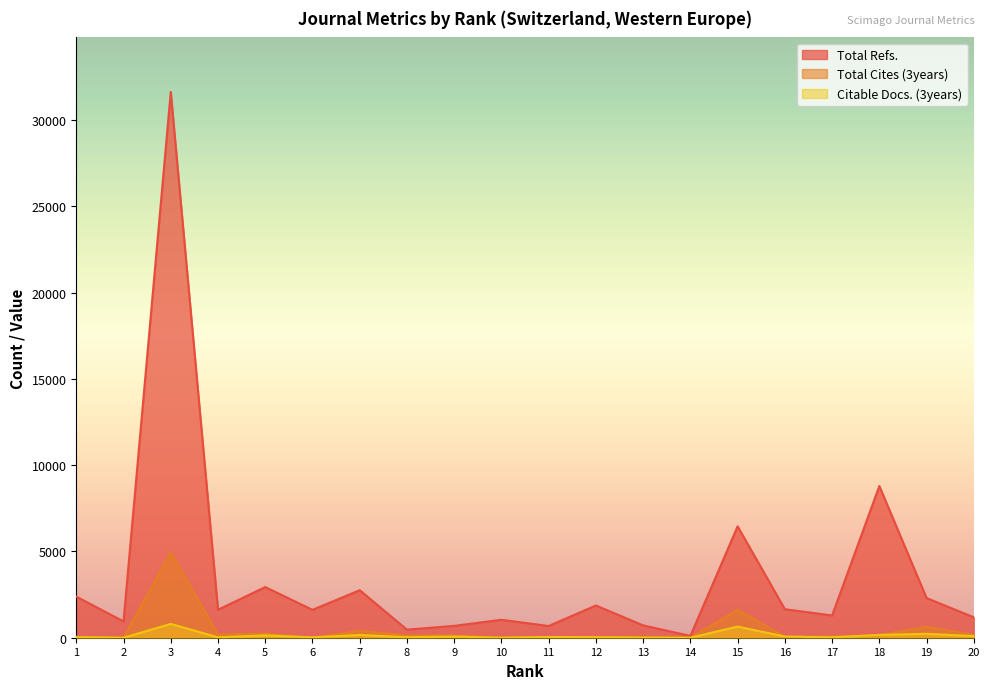

True or false: Total Cites (3years) and Total Refs. cross at least once.

False